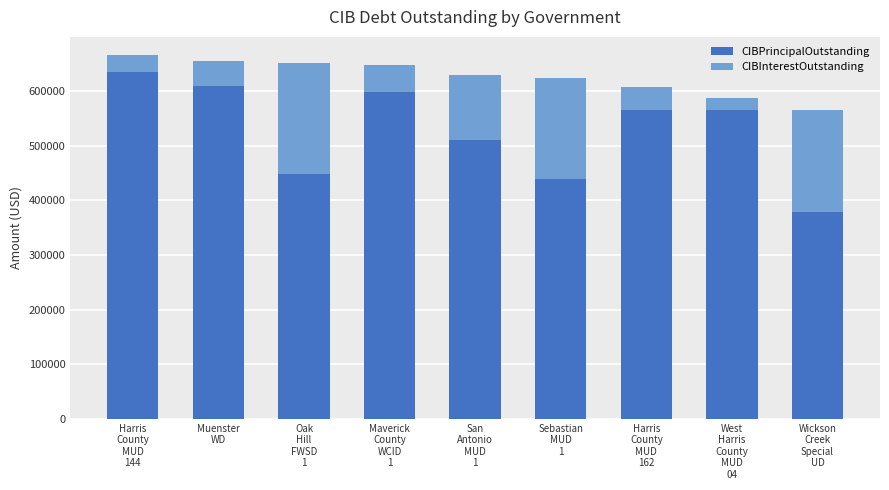

What is the sum of all CIBPrincipalOutstanding values?

4749494.5